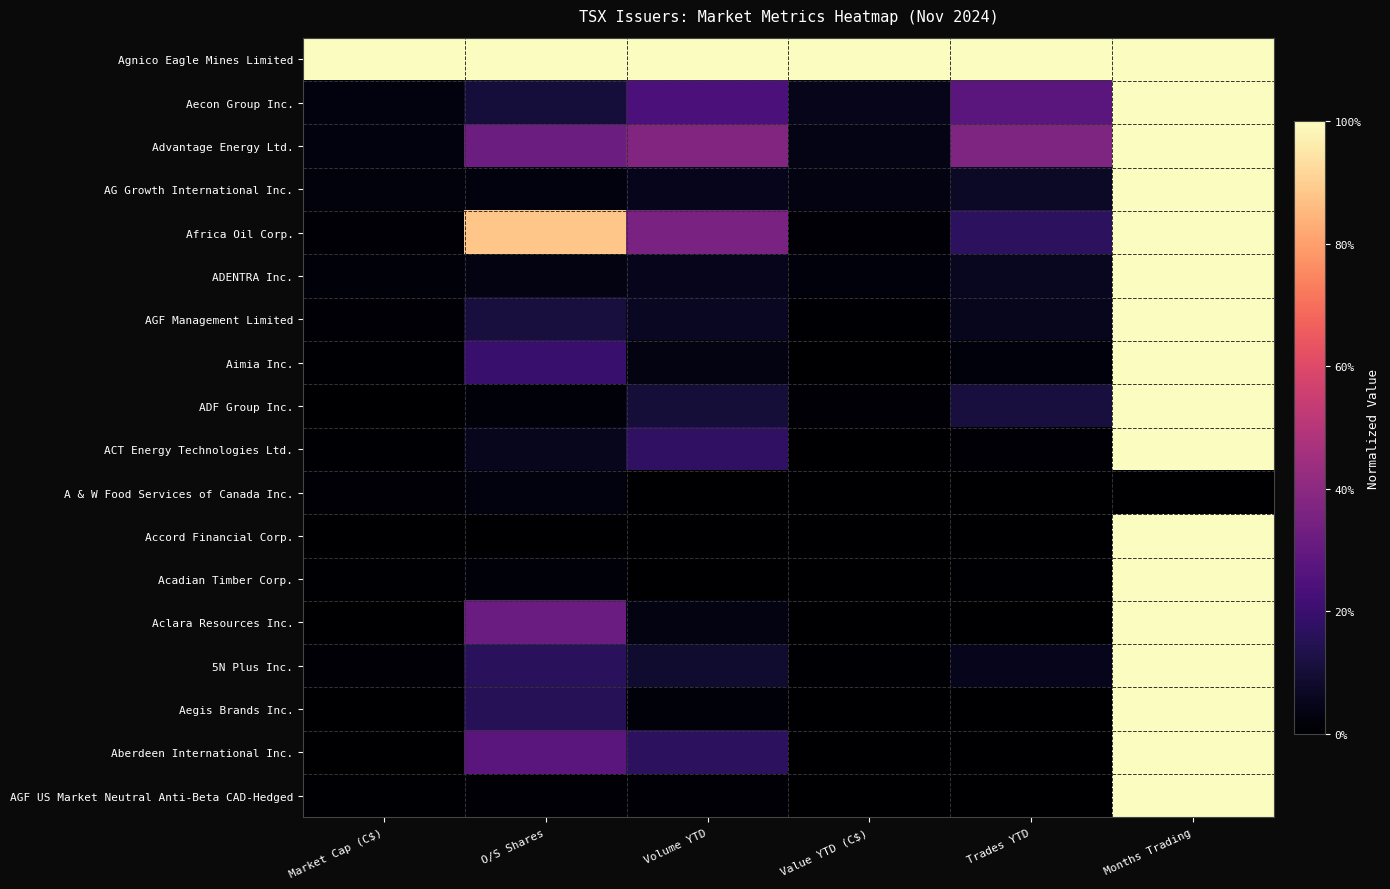

At how many categories does at least one series exceed 0?

6